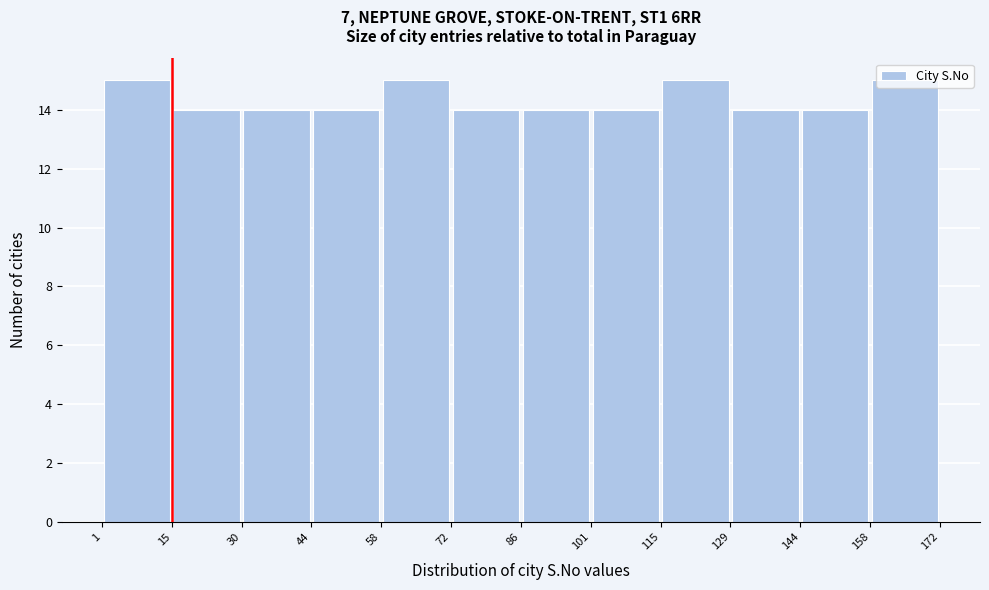

Reading left to right, transcribe this chart: for each bar, give the range it covers on the x-axis and its height. The values are not printed on the chart, so give them approximately, as read against the axis.

1 to 15: 15
15 to 30: 14
30 to 44: 14
44 to 58: 14
58 to 72: 15
72 to 86: 14
86 to 101: 14
101 to 115: 14
115 to 129: 15
129 to 144: 14
144 to 158: 14
158 to 172: 15